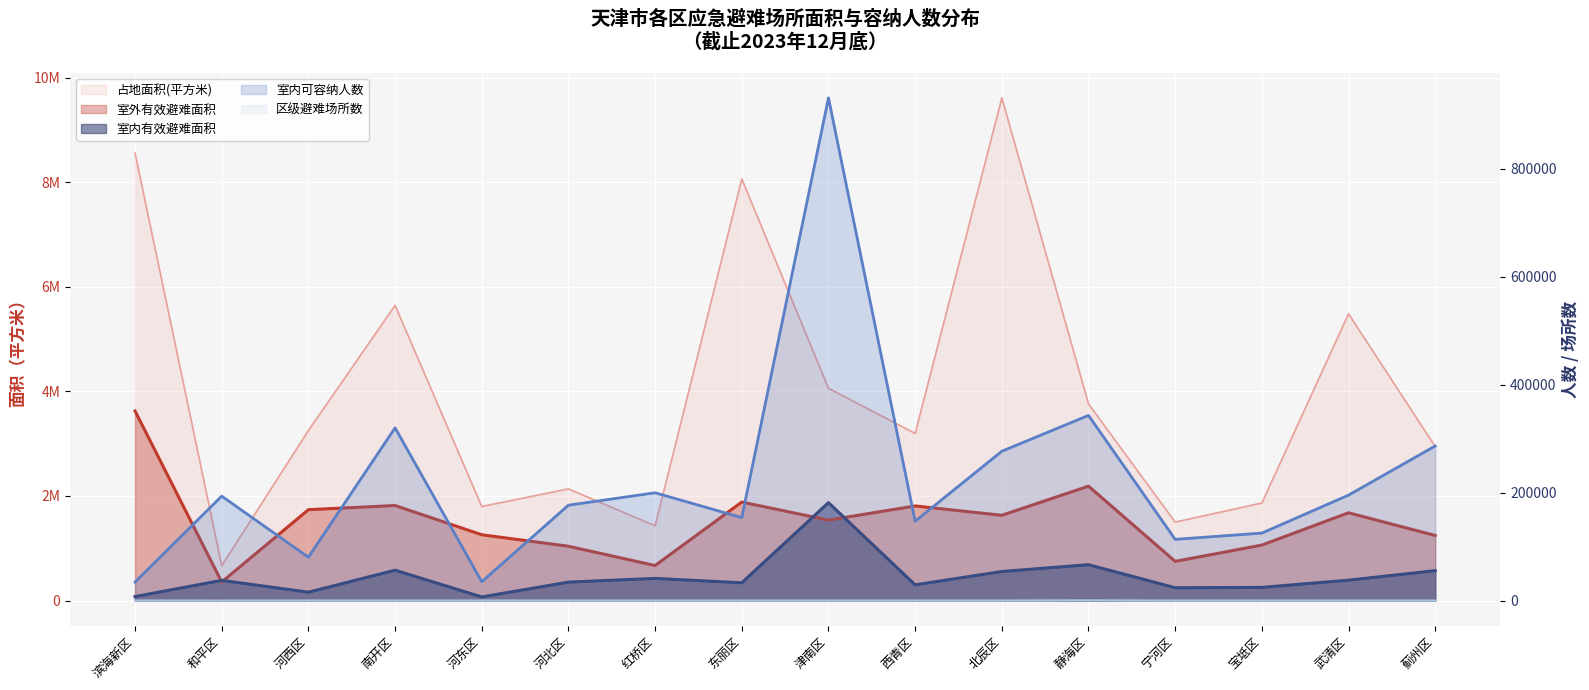

How many data points in 室内可容纳人数 are less than 193376?

8